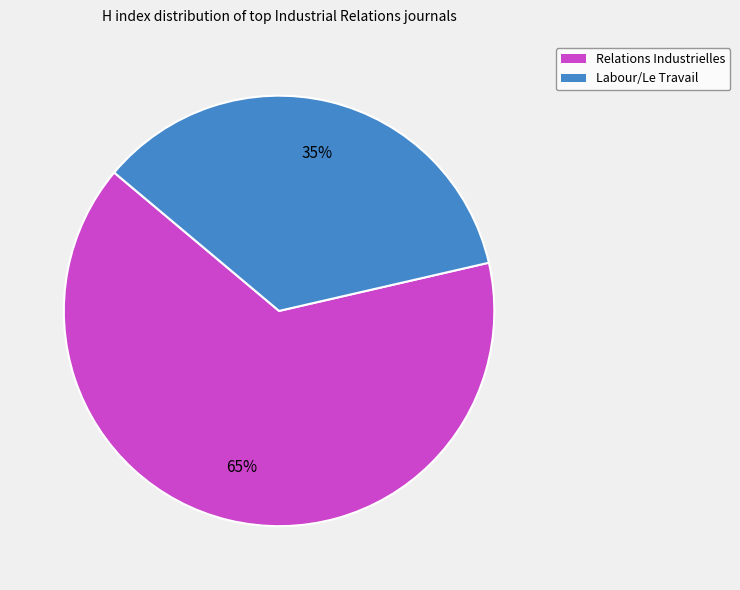

How many segments does this pie chart have?

2